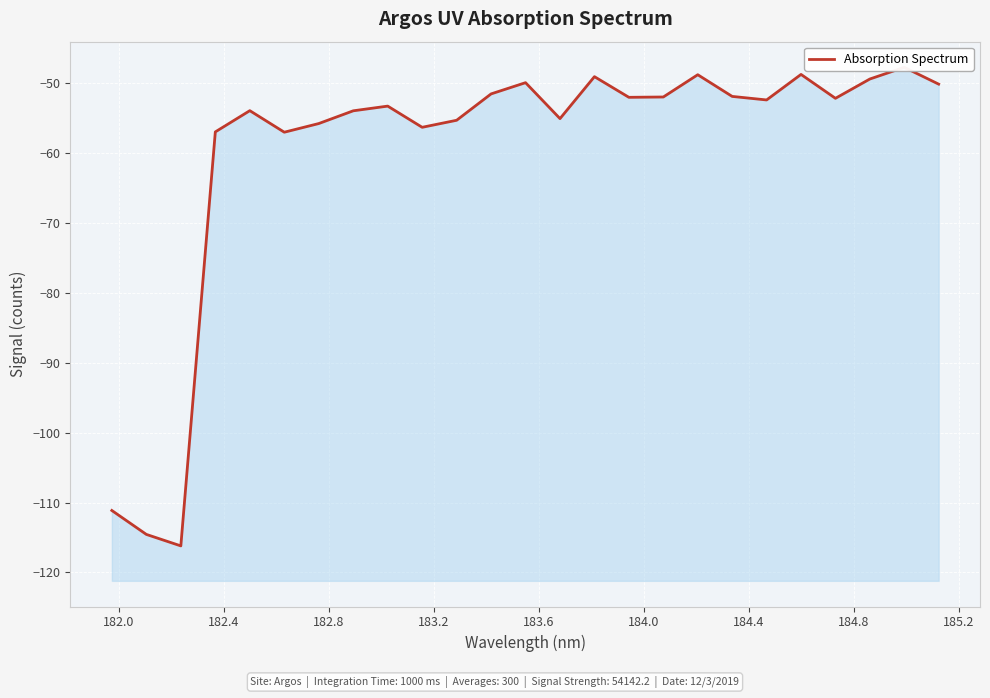

True or false: the data shows -96.6 at 184.4.

False